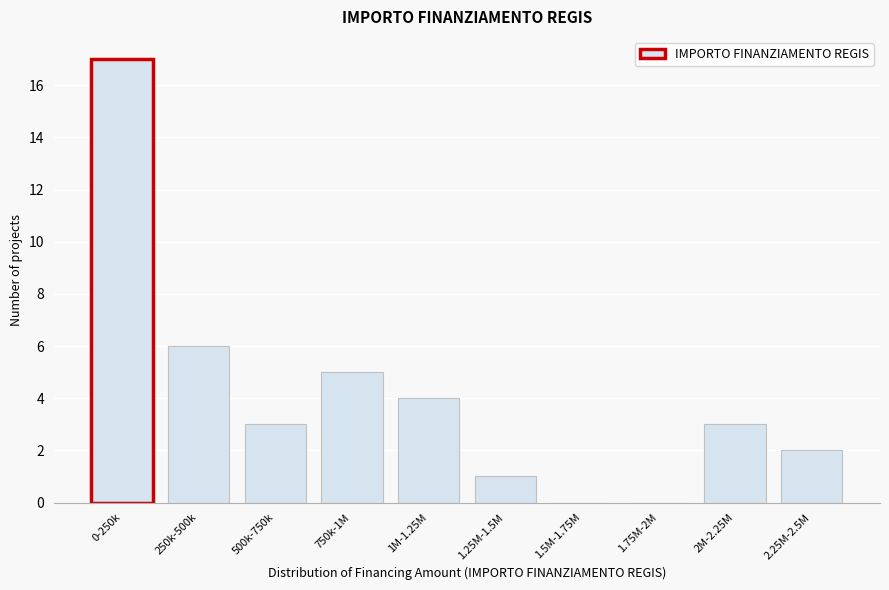

Reading left to right, extract all data points from this chart.

0-250k=17	250k-500k=6	500k-750k=3	750k-1M=5	1M-1.25M=4	1.25M-1.5M=1	1.5M-1.75M=0	1.75M-2M=0	2M-2.25M=3	2.25M-2.5M=2